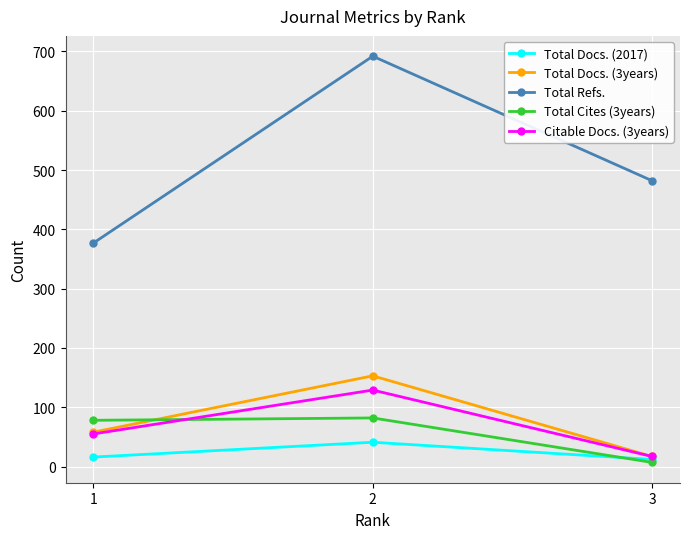

How many series are shown in this chart?

5